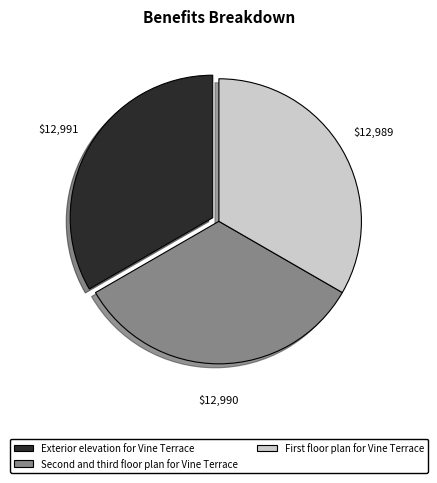

Does any single category account for the majority?

No